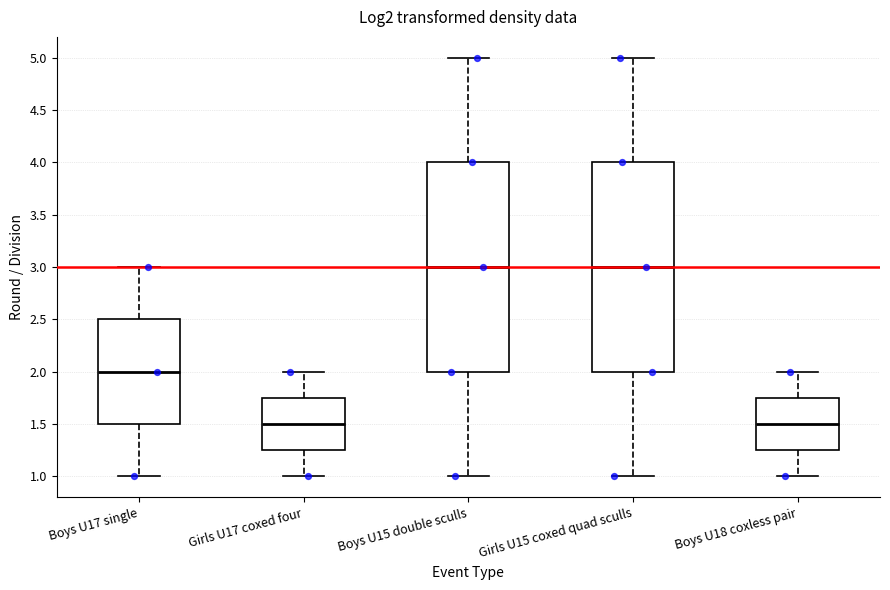

Reading left to right, read every box against the y-axis: the position of its median line, the range the box covers, and the ends of its whiskers. The values are not printed on the chart, so give them approximately, as read against the axis.

Boys U17 single: median 2.00, box 1.50 to 2.50, whiskers 1.00 to 3.00
Girls U17 coxed four: median 1.50, box 1.25 to 1.75, whiskers 1.00 to 2.00
Boys U15 double sculls: median 3.00, box 2.00 to 4.00, whiskers 1.00 to 5.00
Girls U15 coxed quad sculls: median 3.00, box 2.00 to 4.00, whiskers 1.00 to 5.00
Boys U18 coxless pair: median 1.50, box 1.25 to 1.75, whiskers 1.00 to 2.00